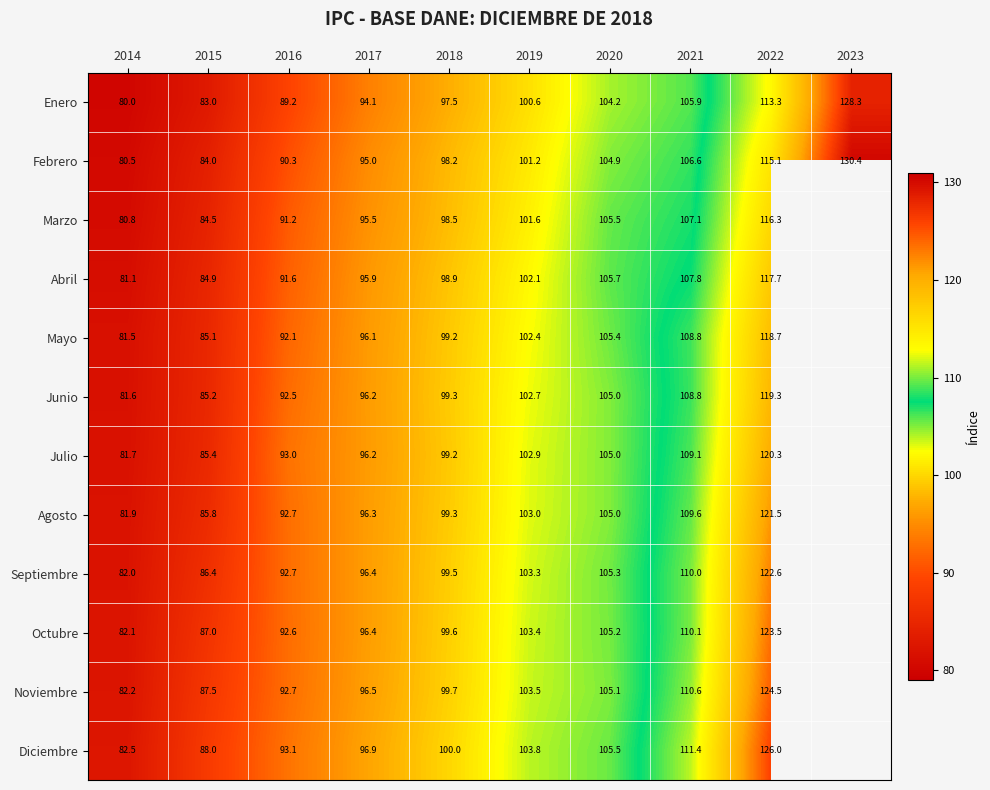

What is the difference between the highest and lowest values at 2022?

12.7